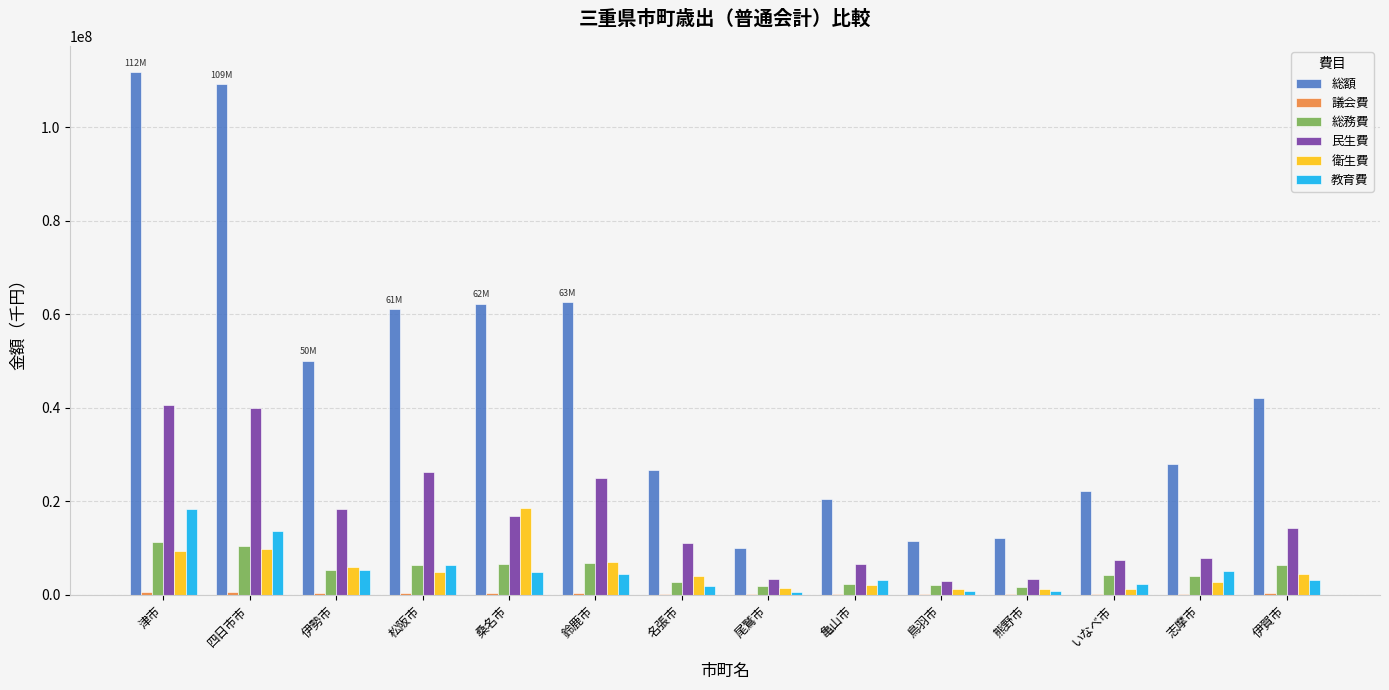

Which series has the largest total across all categories?

総額